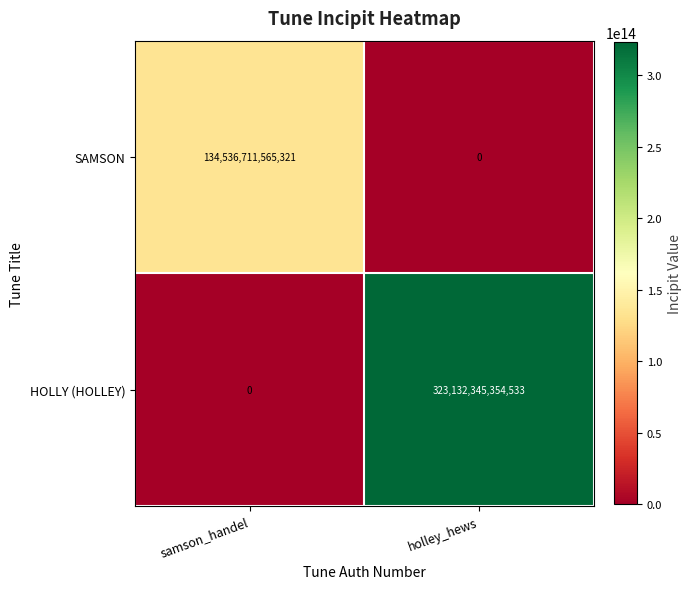

Which category has the highest value across all series?

holley_hews